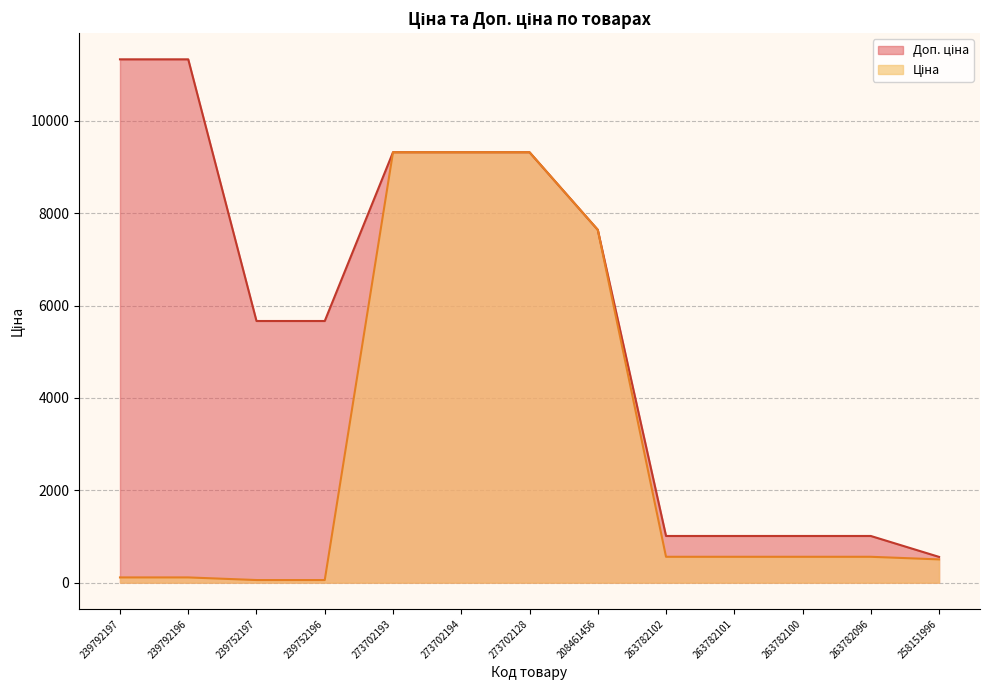

Reading left to right, transcribe all the data shown in this chart.

Ціна: 239792197=113.3	239792196=113.3	239752197=56.7	239752196=56.7	273702193=9321.4	273702194=9321.4	273702128=9321.4	208461456=7641.9	263782102=560.2	263782101=560.2	263782100=560.2	263782096=560.2	258151996=503.8
Доп. ціна: 239792197=11334.0	239792196=11334.0	239752197=5667.0	239752196=5667.0	273702193=9321.4	273702194=9321.4	273702128=9321.4	208461456=7641.9	263782102=1011.0	263782101=1011.0	263782100=1011.0	263782096=1011.0	258151996=558.0